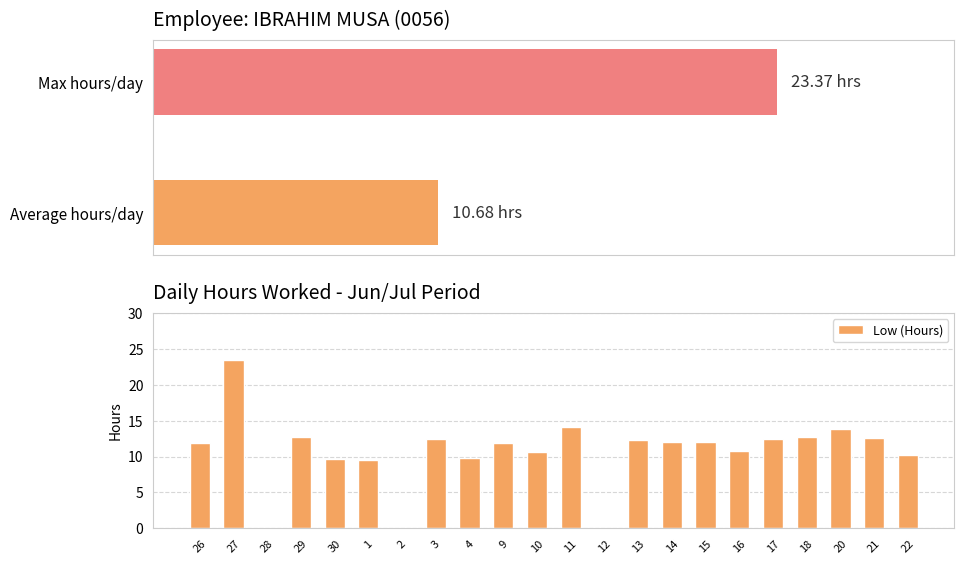

What is the ratio of the value at 15 to the value at 3?

1.0